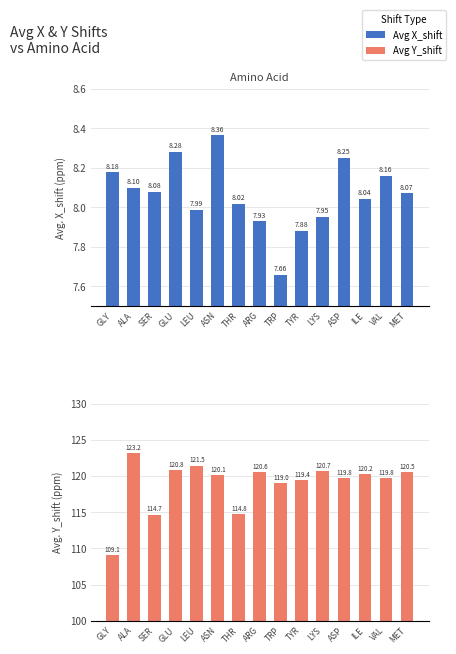

Rank the categories by Avg Y_shift value from highest to lowest.

ALA, LEU, GLU, LYS, ARG, MET, ILE, ASN, ASP, VAL, TYR, TRP, THR, SER, GLY